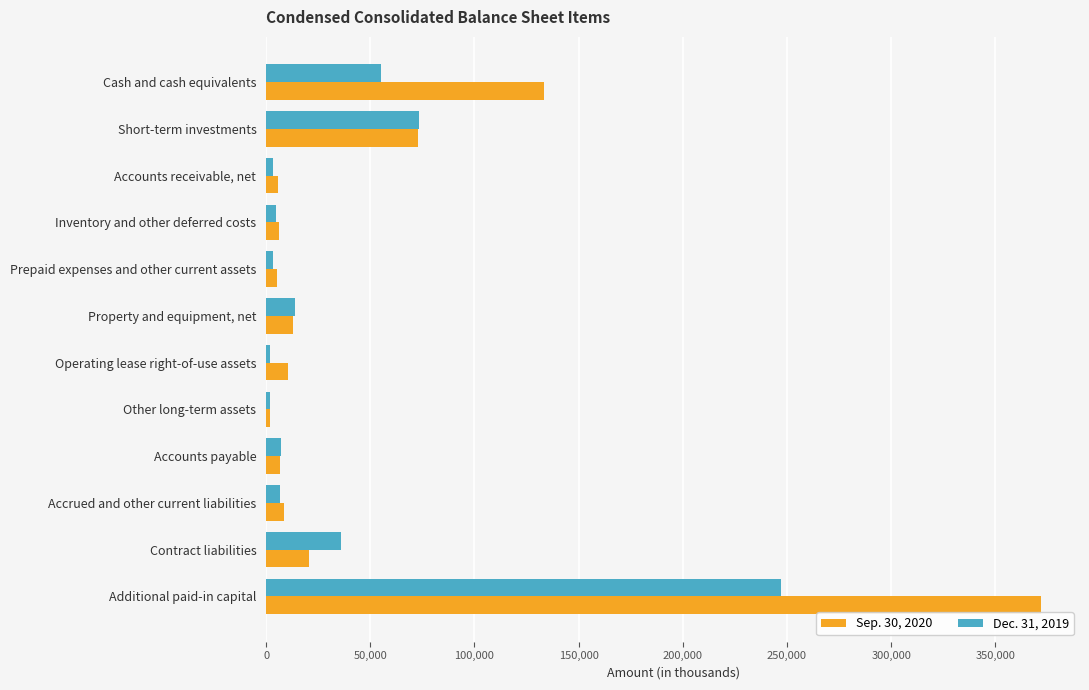

What is the sum of all Sep. 30, 2020 values?

656743